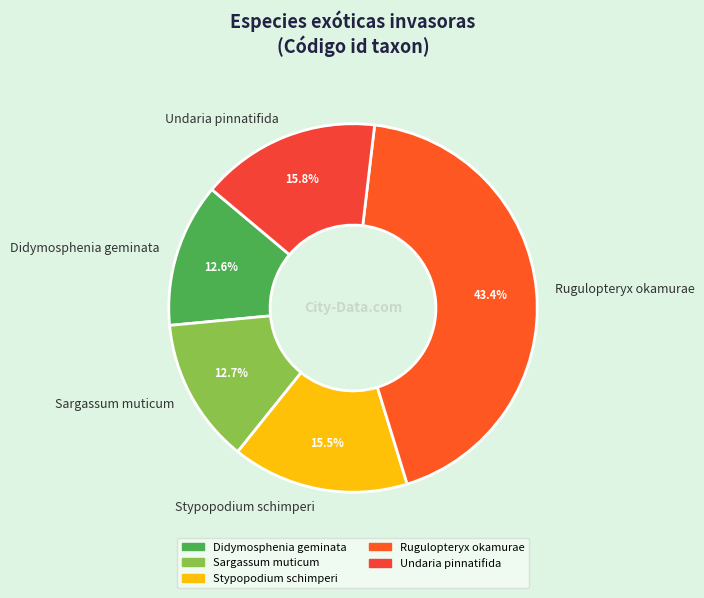

To the nearest percent, what is the average slice percentage?

20%